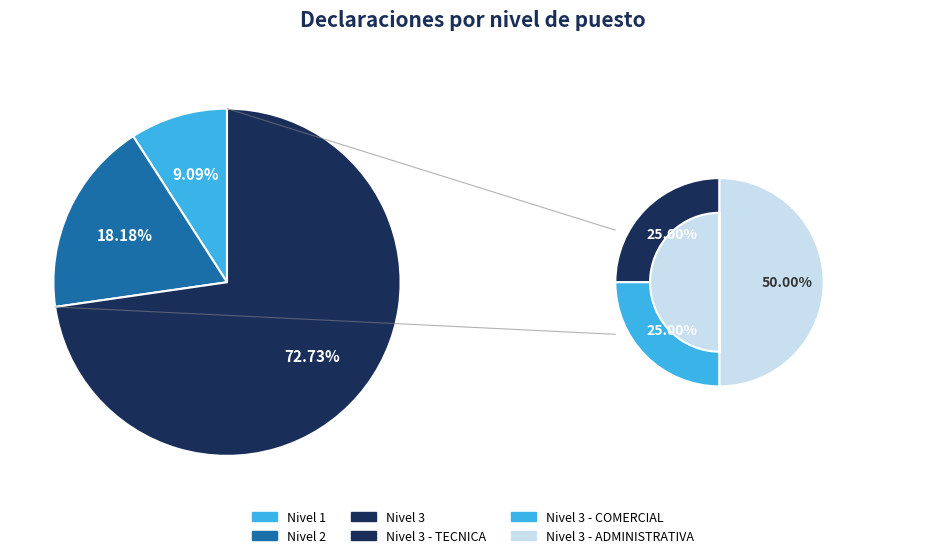

Which has a higher value, SERVIDOR PUBLICO DE BASE (nivel 3, administrativa) or SERVIDOR PUBLICO DE BASE (nivel 3, tecnica/comercial)?

SERVIDOR PUBLICO DE BASE (nivel 3, administrativa)